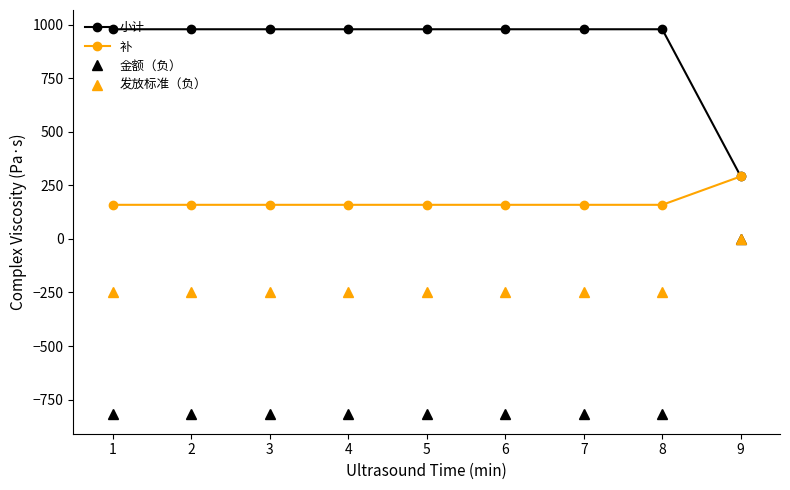

Reading left to right, transcribe all the data shown in this chart.

小计: 978.0	978.0	978.0	978.0	978.0	978.0	978.0	978.0	291.5
补: 159.0	159.0	159.0	159.0	159.0	159.0	159.0	159.0	291.5
金额（负）: -819.0	-819.0	-819.0	-819.0	-819.0	-819.0	-819.0	-819.0	0.0
发放标准（负）: -245.7	-245.7	-245.7	-245.7	-245.7	-245.7	-245.7	-245.7	0.0